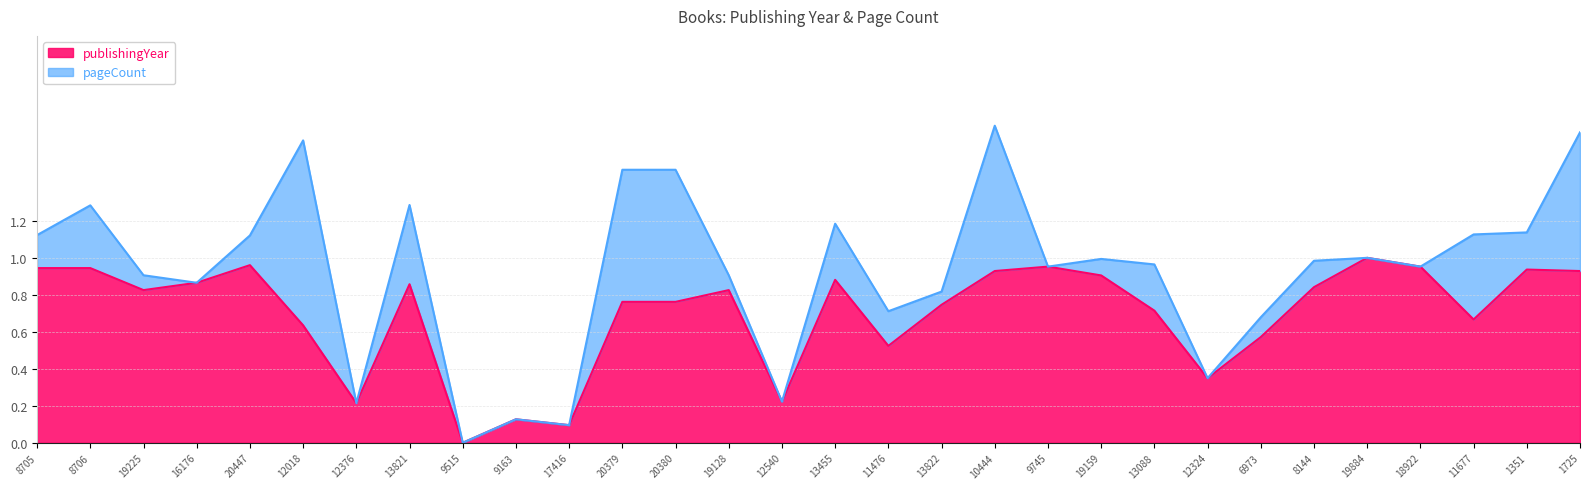

What is the difference between the maximum and minimum values?

1.0